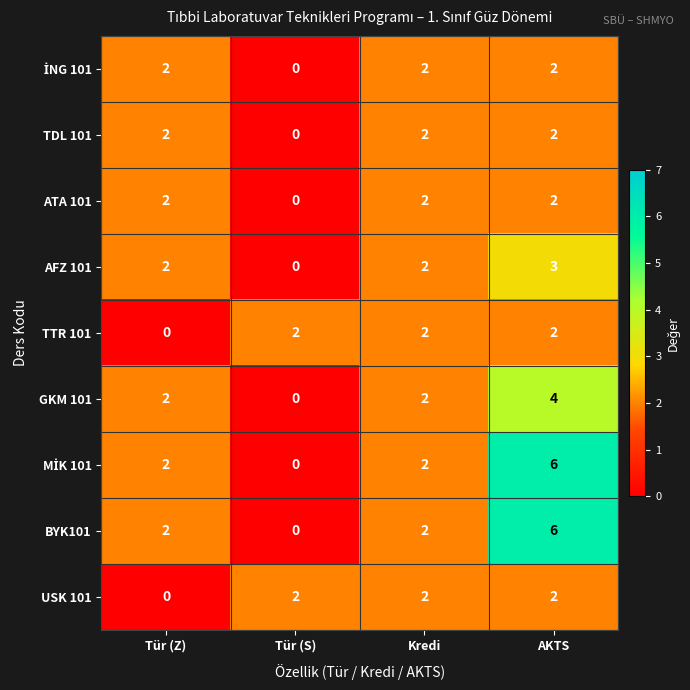

At which category is the sum across all series the highest?

AKTS